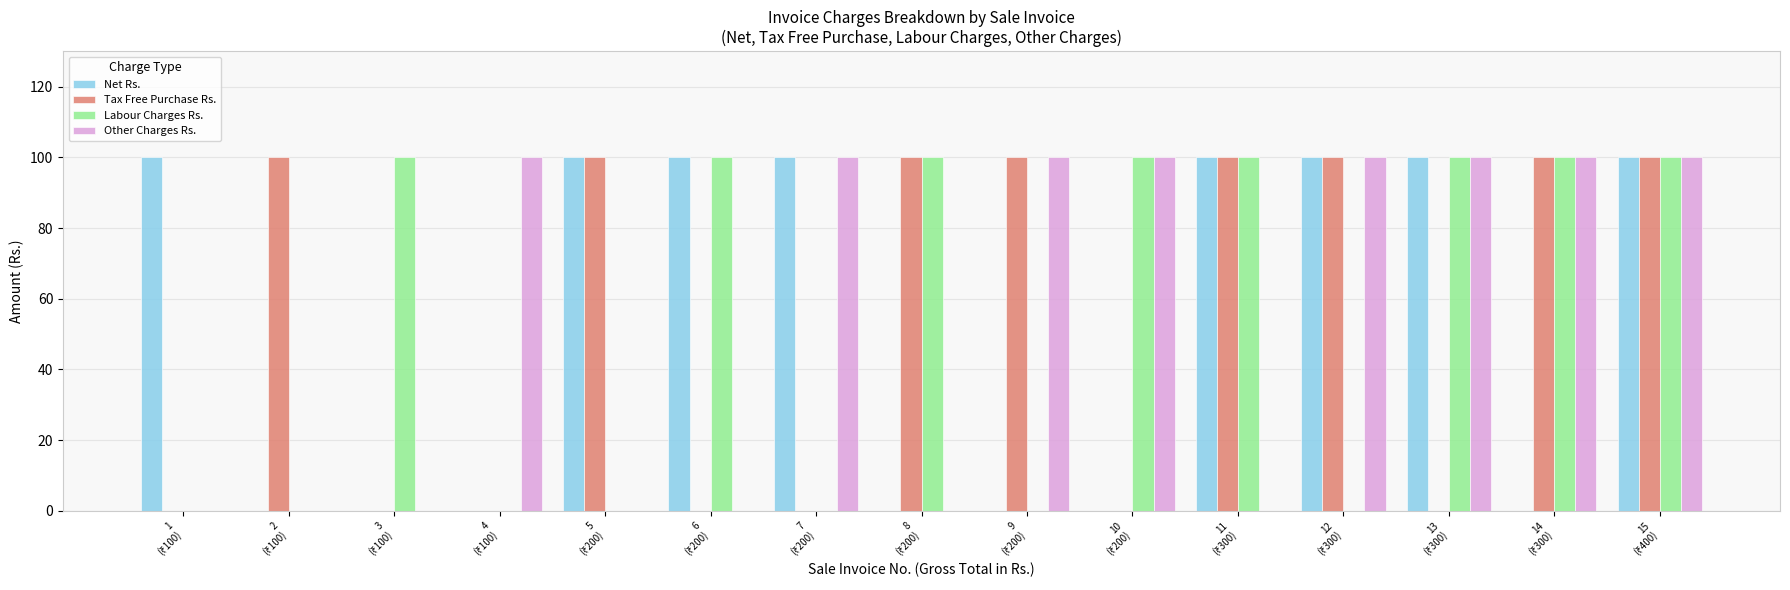

Reading left to right, extract all data points from this chart.

Net Rs.: 100	0	0	0	100	100	100	0	0	0	100	100	100	0	100
Tax Free Purchase Rs.: 0	100	0	0	100	0	0	100	100	0	100	100	0	100	100
Labour Charges Rs.: 0	0	100	0	0	100	0	100	0	100	100	0	100	100	100
Other Charges Rs.: 0	0	0	100	0	0	100	0	100	100	0	100	100	100	100